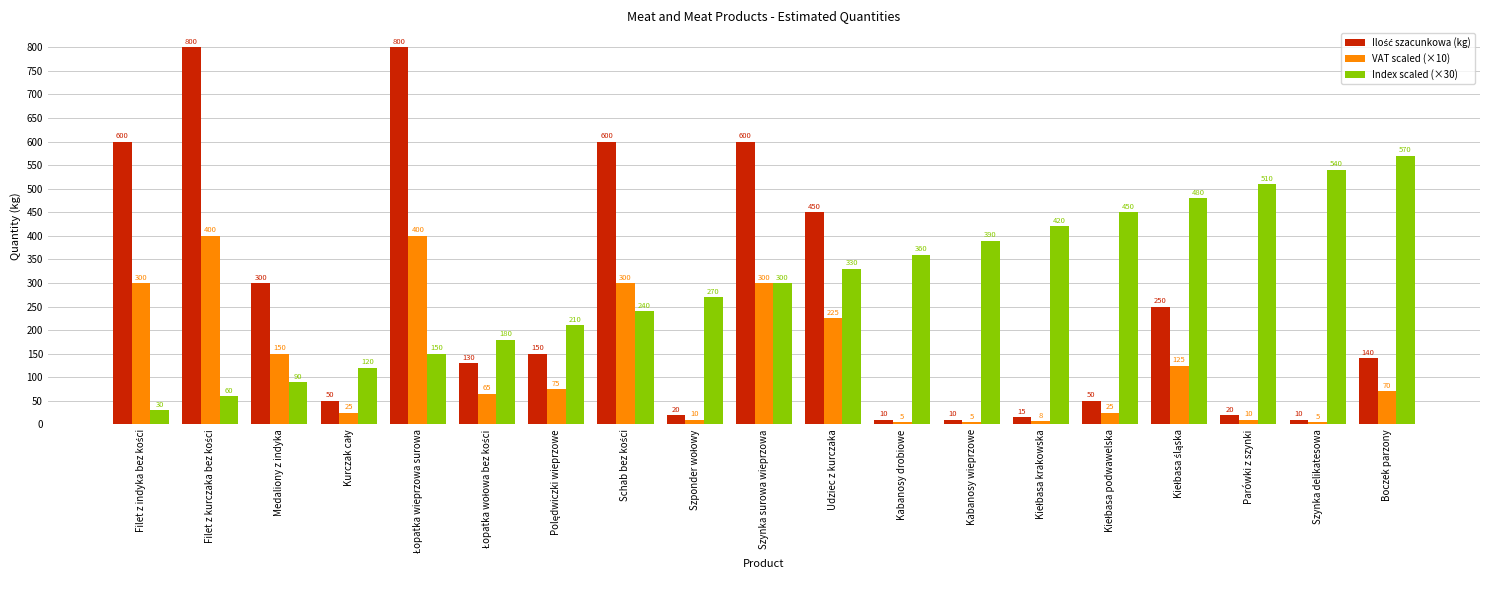

What is the difference between the maximum and minimum values in the VAT scaled (×10) series?

395.0